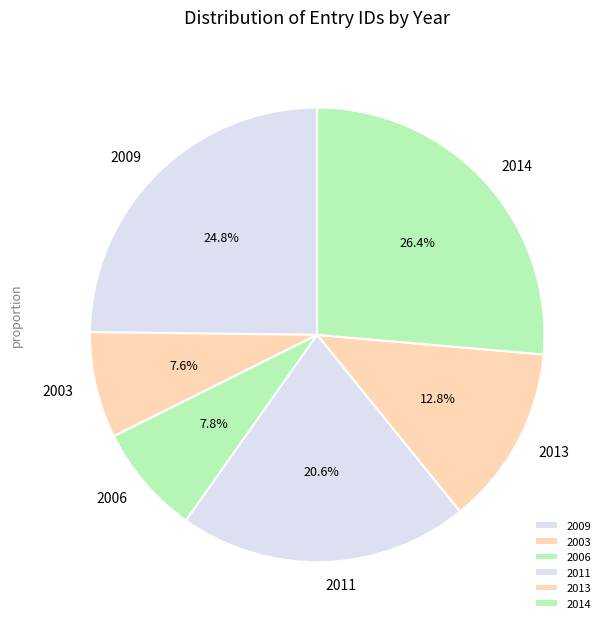

What is the total percentage of 2003 and 2013?

20.4%